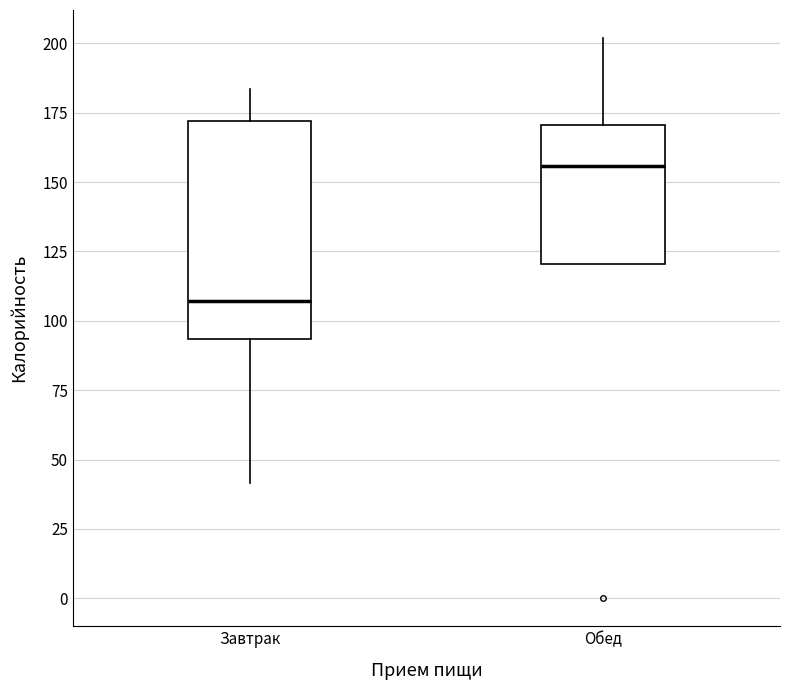

Reading left to right, read every box against the y-axis: the position of its median line, the range the box covers, and the ends of its whiskers. The values are not printed on the chart, so give them approximately, as read against the axis.

Завтрак: median 105, box 95 to 170, whiskers 40 to 185
Обед: median 155, box 120 to 170, whiskers 120 to 200